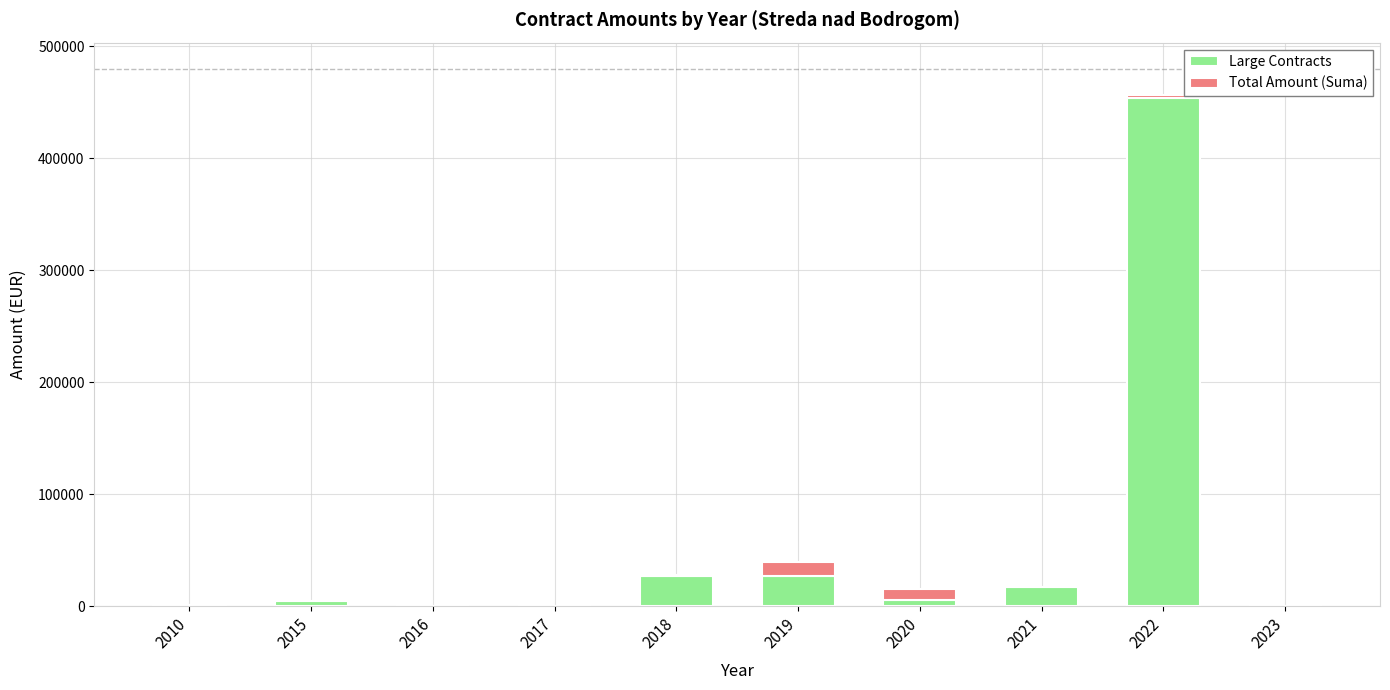

What is the sum of all Large Contracts values?

536361.6